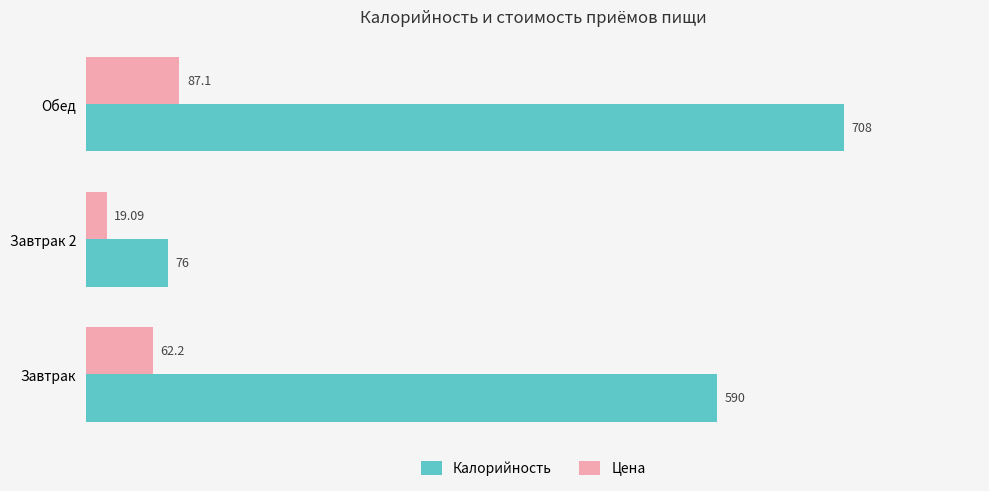

Which series has the largest total across all categories?

Калорийность